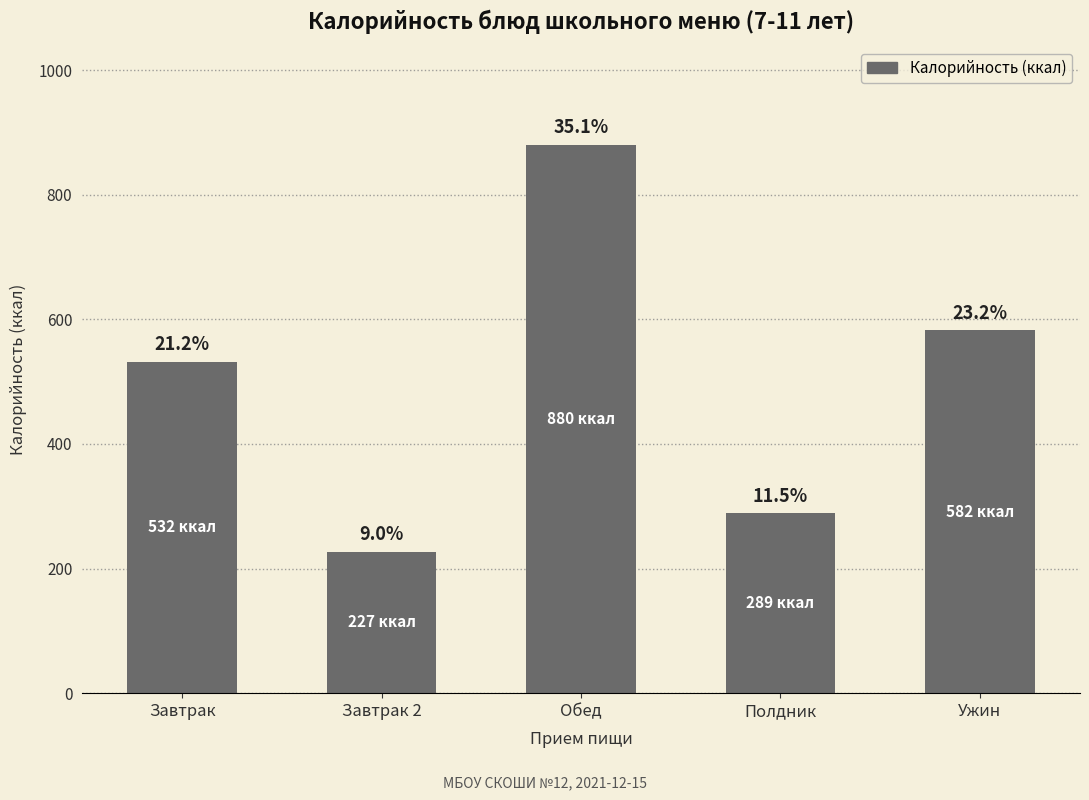

At which category does the chart reach its peak across all series?

Обед